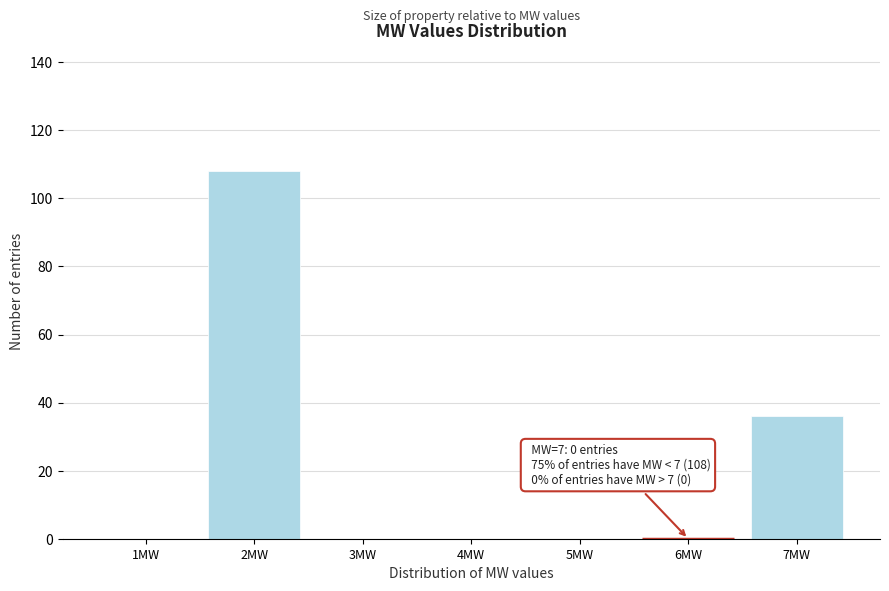

Reading left to right, what are all the values shown in this chart?

1MW=0	2MW=108	3MW=0	4MW=0	5MW=0	6MW=0	7MW=36